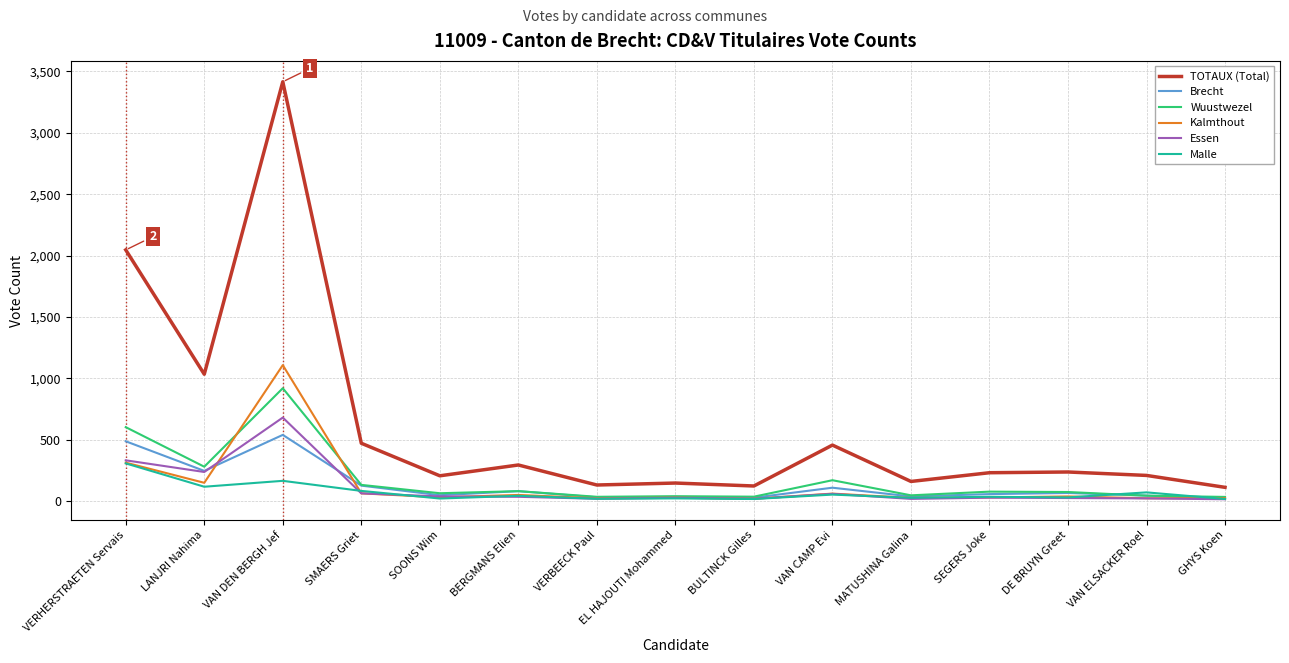

Between VERHERSTRAETEN Servais and MATUSHINA Galina, which series saw the biggest shift?

TOTAUX (Total)